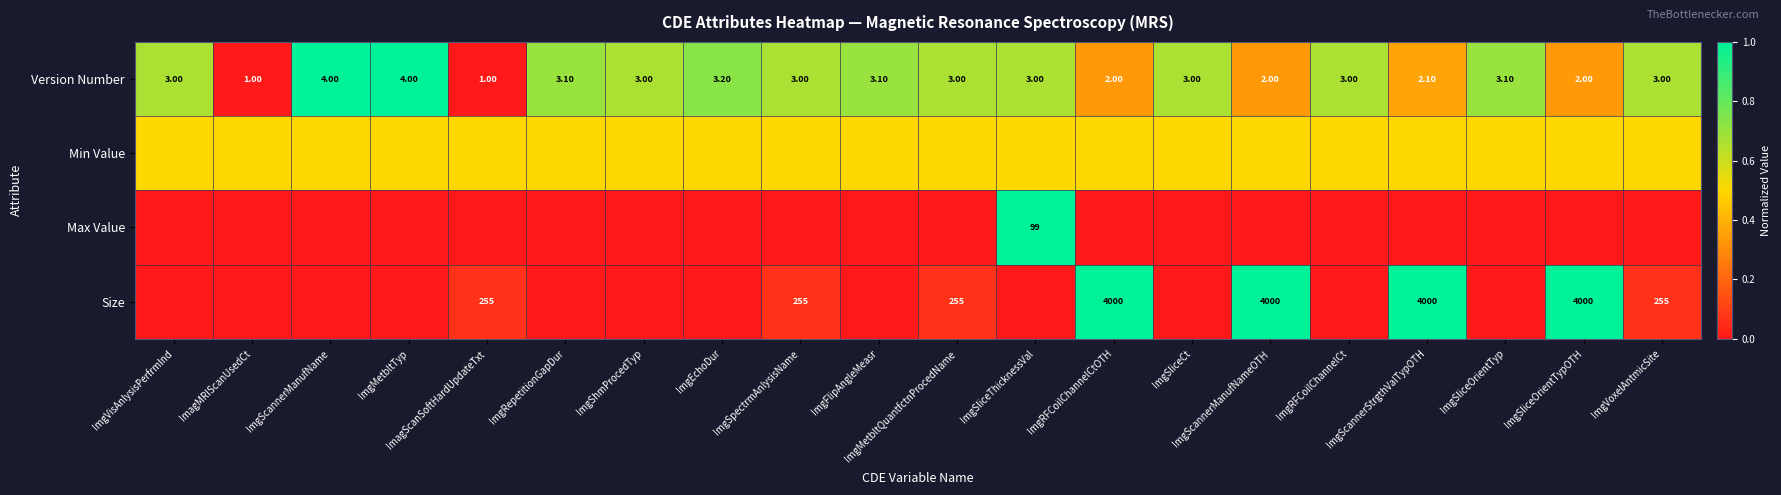

What is the difference between the second highest and minimum values in the Version Number series?

3.0